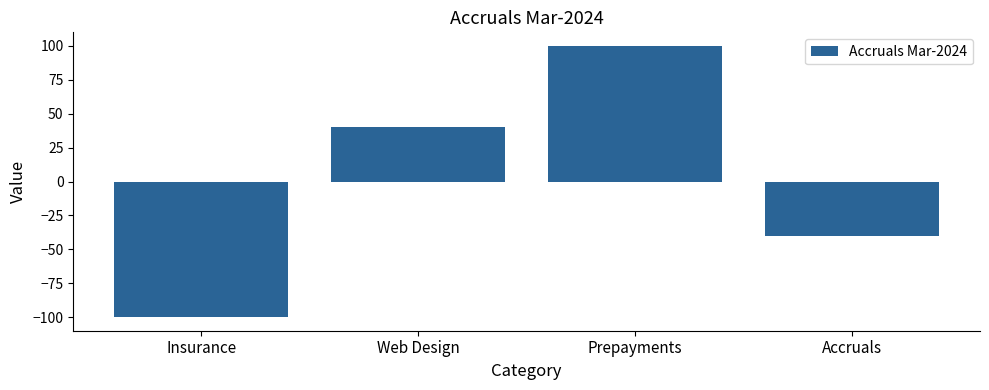

Reading left to right, what are all the values shown in this chart?

Insurance=-100	Web Design=40	Prepayments=100	Accruals=-40